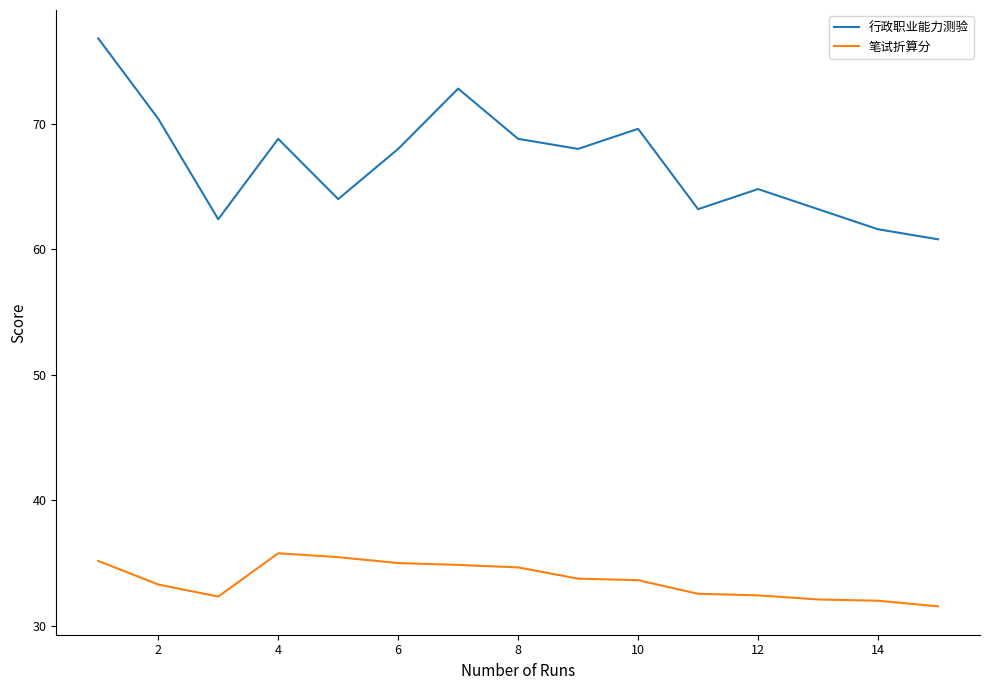

Which series has the largest total across all categories?

行政职业能力测验